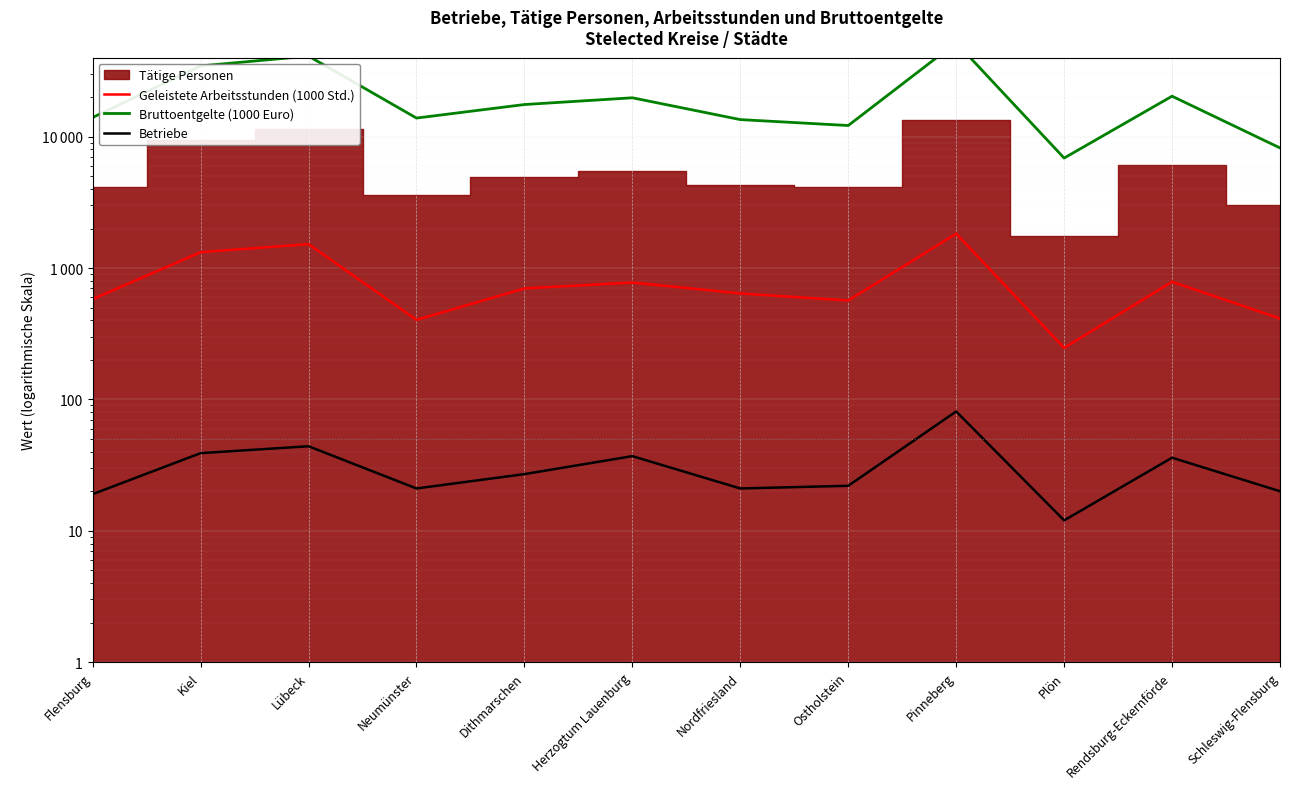

True or false: Betriebe has more than 0 points higher than both neighbors.

True